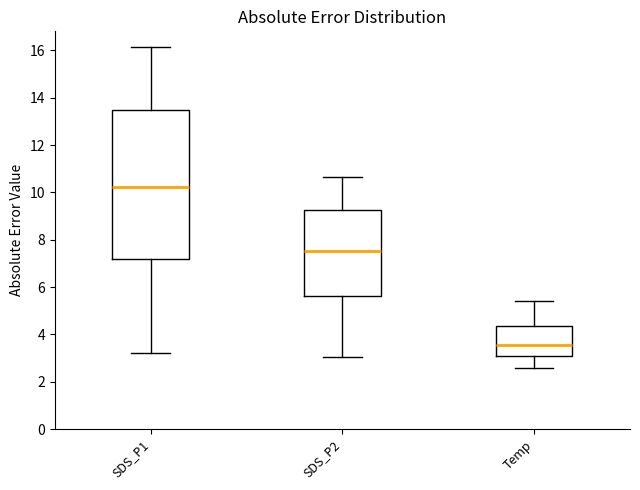

Reading left to right, transcribe this box plot: for each box, give where its median line is, the range the box spans, and where its two whiskers end, as read against the y-axis. The values are not printed on the chart, so give them approximately, as read against the axis.

SDS_P1: median 10.2, box 7.2 to 13.4, whiskers 3.2 to 16.2
SDS_P2: median 7.6, box 5.6 to 9.2, whiskers 3.0 to 10.6
Temp: median 3.6, box 3.0 to 4.4, whiskers 2.6 to 5.4